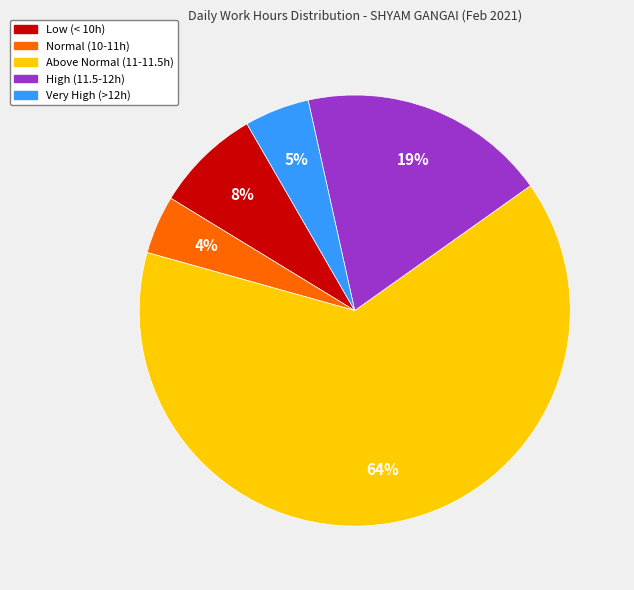

Is there any slice that represents more than half of the pie?

Yes